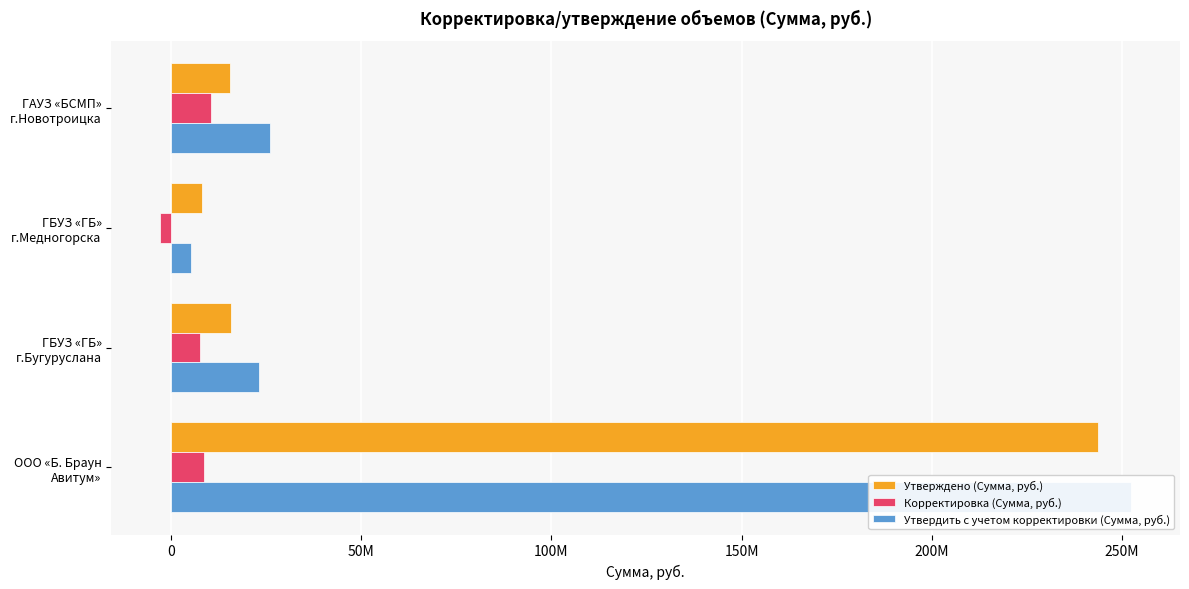

Reading left to right, what are all the values shown in this chart?

Утверждено (Сумма, руб.): 15446244.9	8231302.7	15721936.1	243708471.3
Корректировка (Сумма, руб.): 10486501.8	-2934893.7	7488699.9	8752001.8
Утвердить с учетом корректировки (Сумма, руб.): 25932746.8	5296409.0	23210636.0	252460473.2